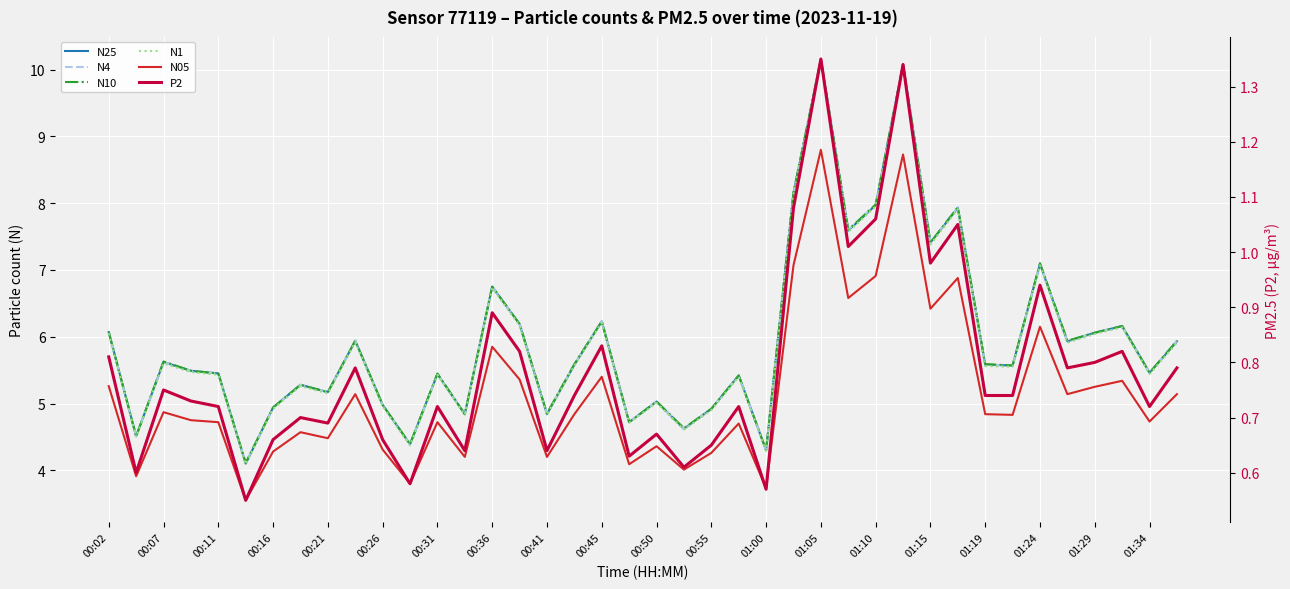

Which series has the largest range (max minus min)?

N25